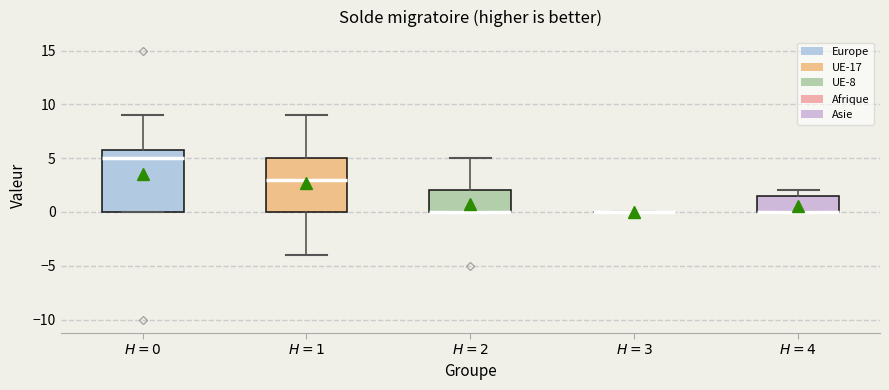

Reading left to right, transcribe this box plot: for each box, give where its median line is, the range the box spans, and where its two whiskers end, as read against the y-axis. The values are not printed on the chart, so give them approximately, as read against the axis.

$H=0$: median 5.0, box 0.0 to 6.0, whiskers 0.0 to 9.0
$H=1$: median 3.0, box 0.0 to 5.0, whiskers -4.0 to 9.0
$H=2$: median 0.0 (drawn on the box's lower edge), box 0.0 to 2.0, whiskers 0.0 to 5.0
$H=3$: box collapsed to a line at 0.0, whiskers 0.0 to 0.0
$H=4$: median 0.0 (drawn on the box's lower edge), box 0.0 to 1.5, whiskers 0.0 to 2.0